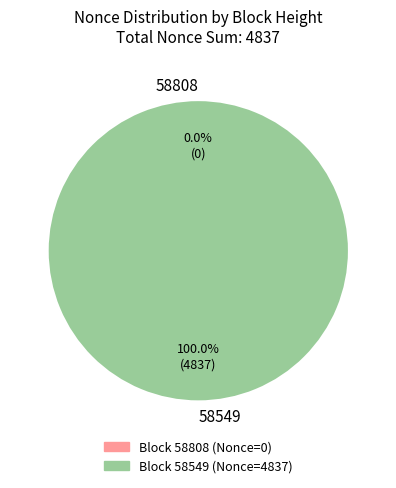

True or false: 58549 accounts for 100% of the total.

True